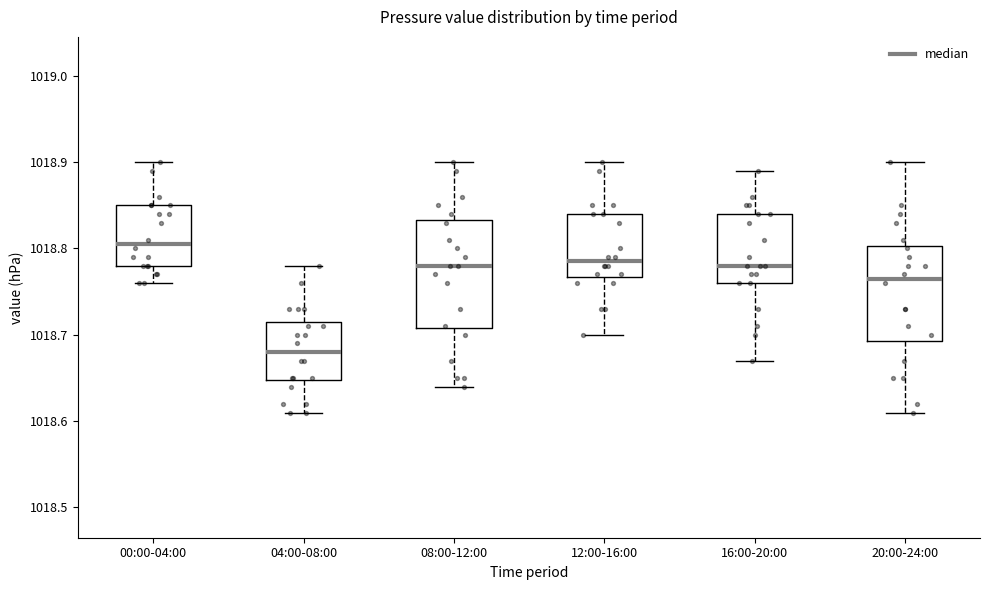

Where does the lower whisker of the box for 12:00-16:00 end on the y-axis? The values are not printed on the chart, so give them approximately, as read against the axis.

1018.70